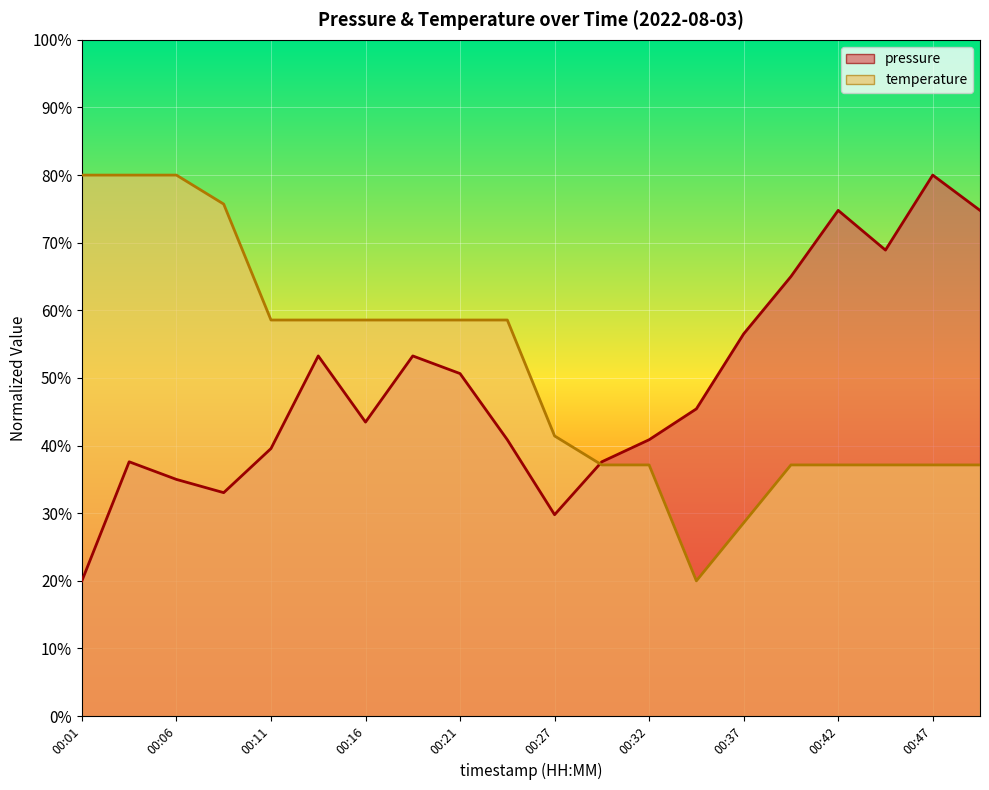

Between 00:21 and 00:45, which is larger?

00:45